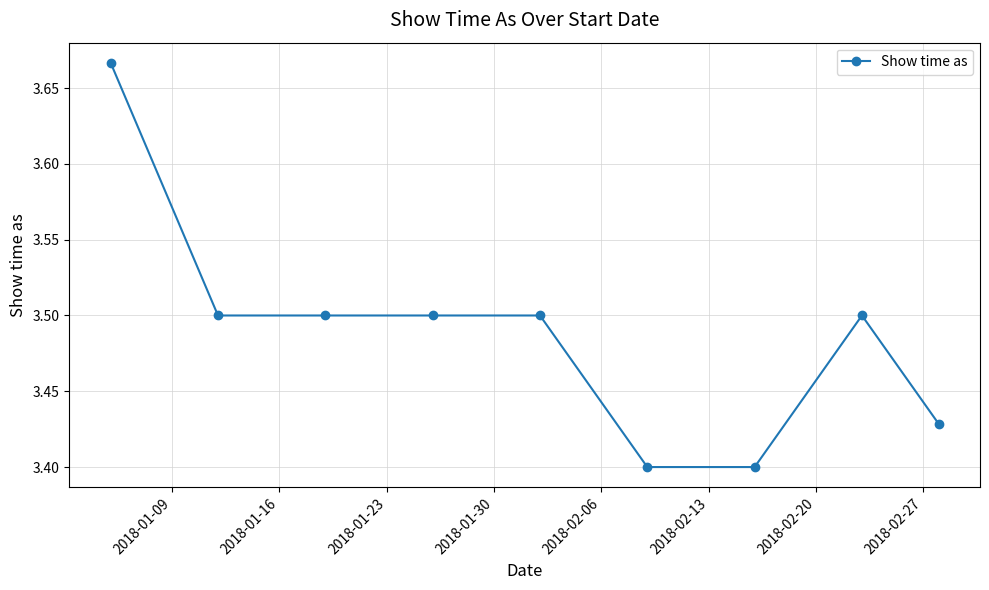

What is the average value?

3.5